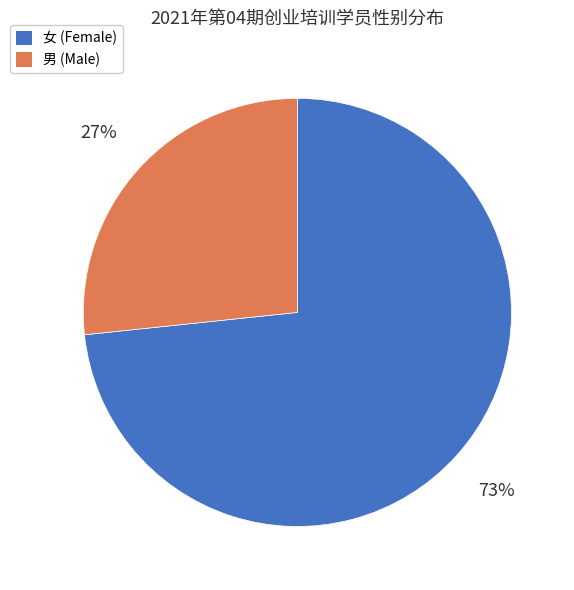

To the nearest percent, what is the average slice percentage?

50%